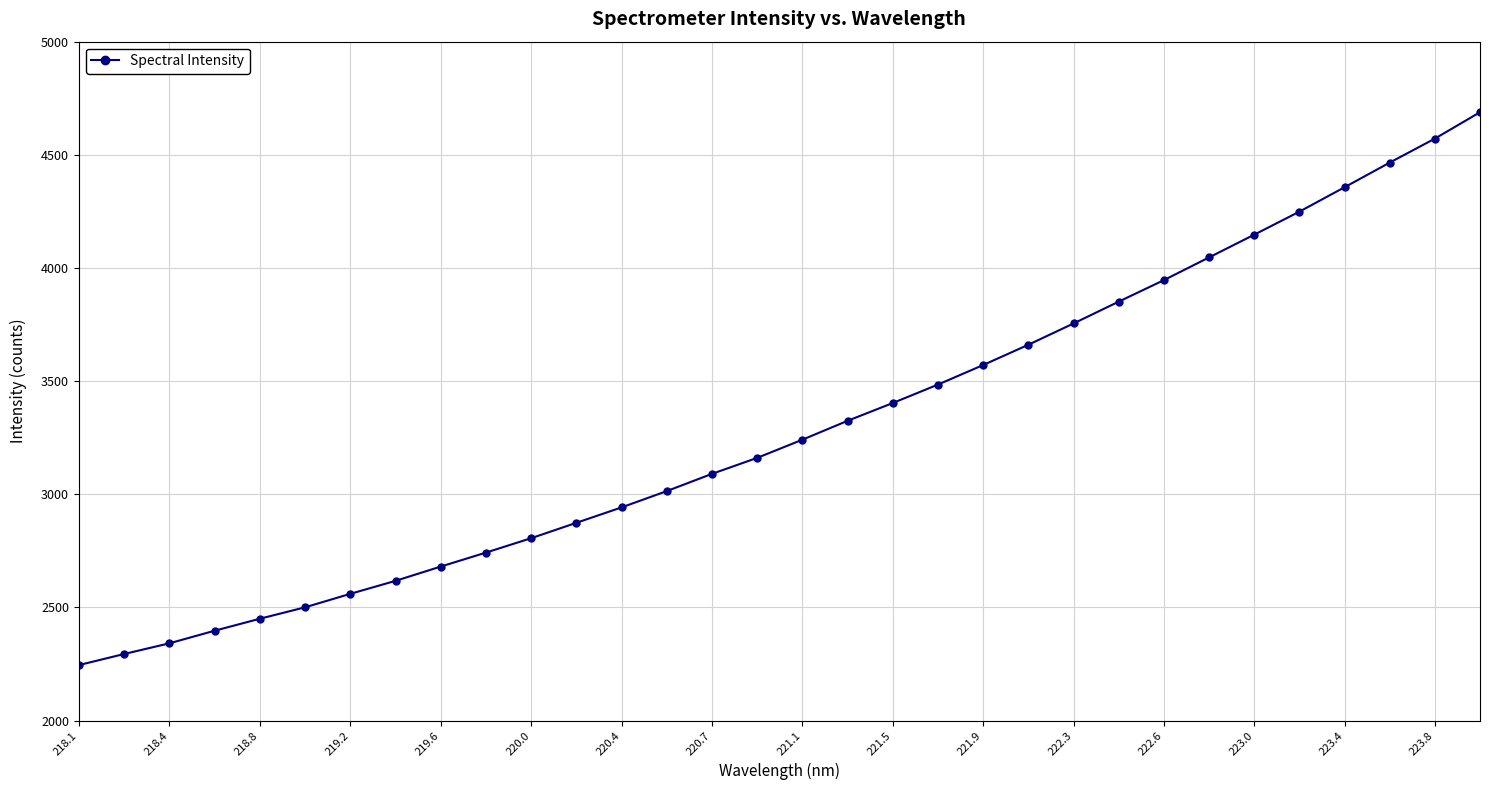

What is the difference between the second highest and second lowest values?

2277.5